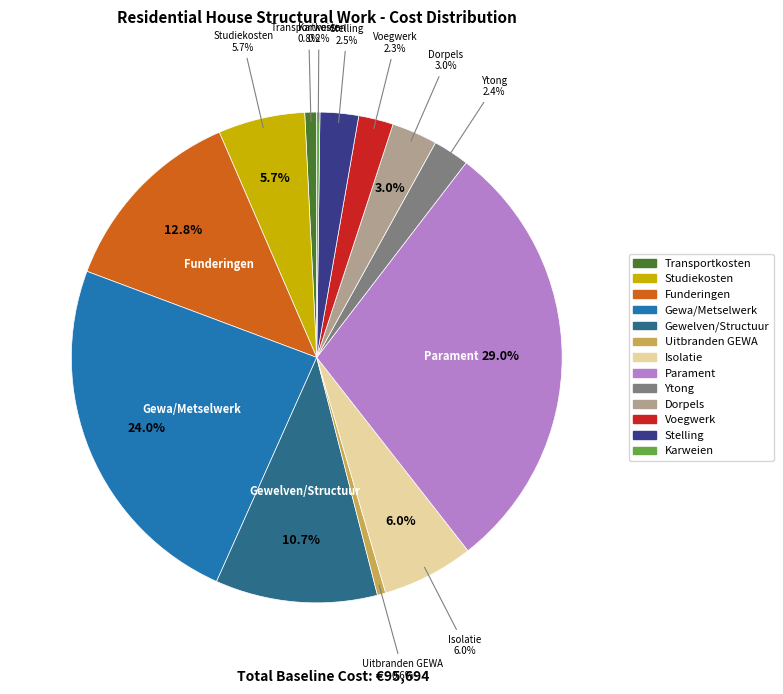

To the nearest percent, what is the average slice percentage?

8%